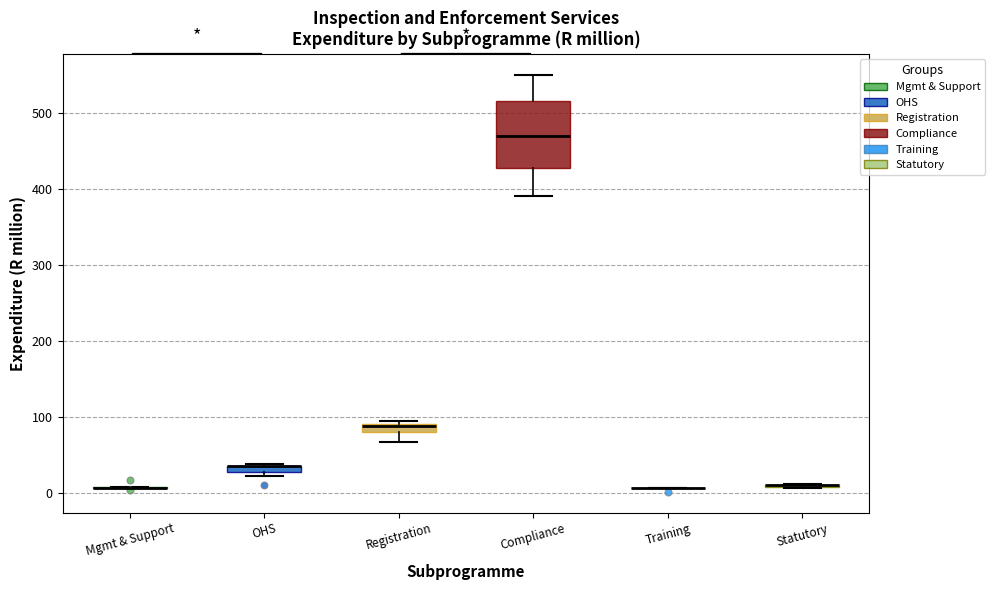

Which box is the tallest, from its lower edge to its upper edge?

Compliance